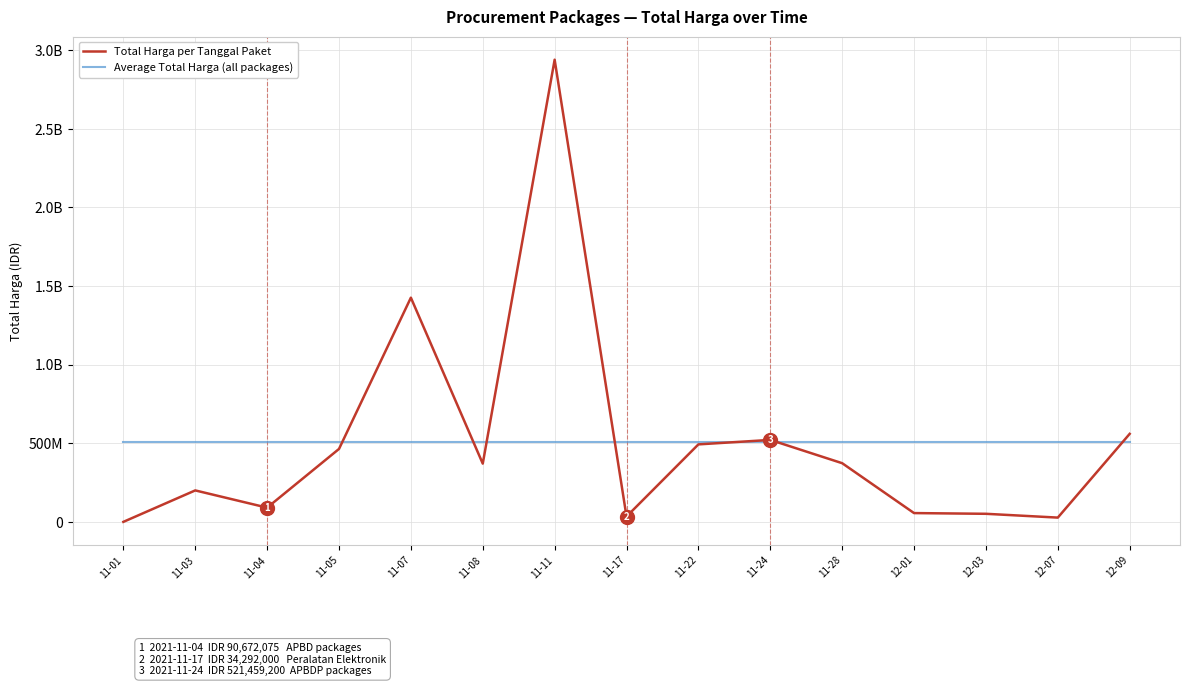

What are all the series names shown in the legend?

Total Harga per Tanggal Paket, Average Total Harga (all packages)